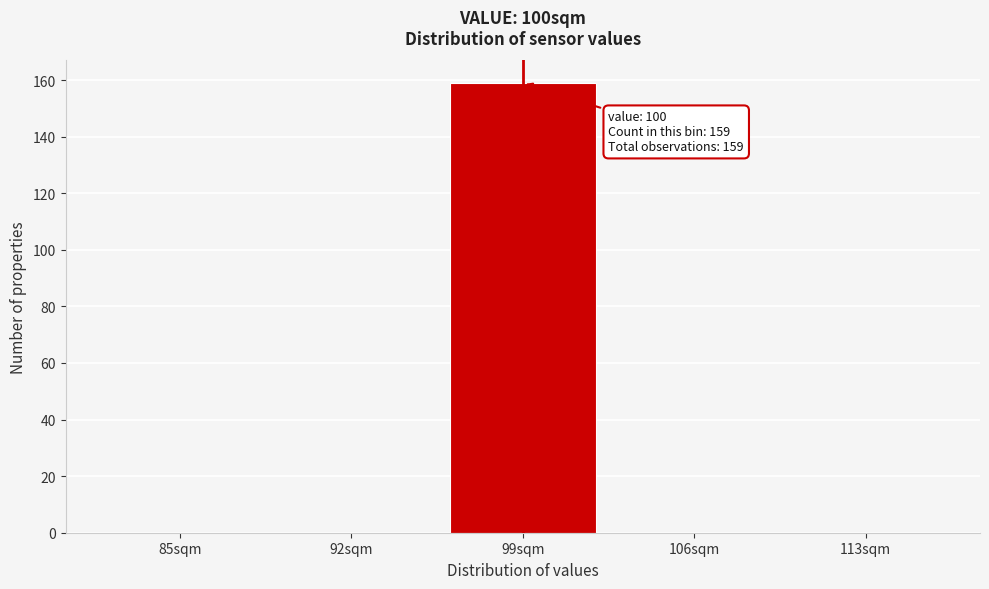

Reading left to right, list all the values displayed in this chart.

85sqm=0	92sqm=0	99sqm=159	106sqm=0	113sqm=0